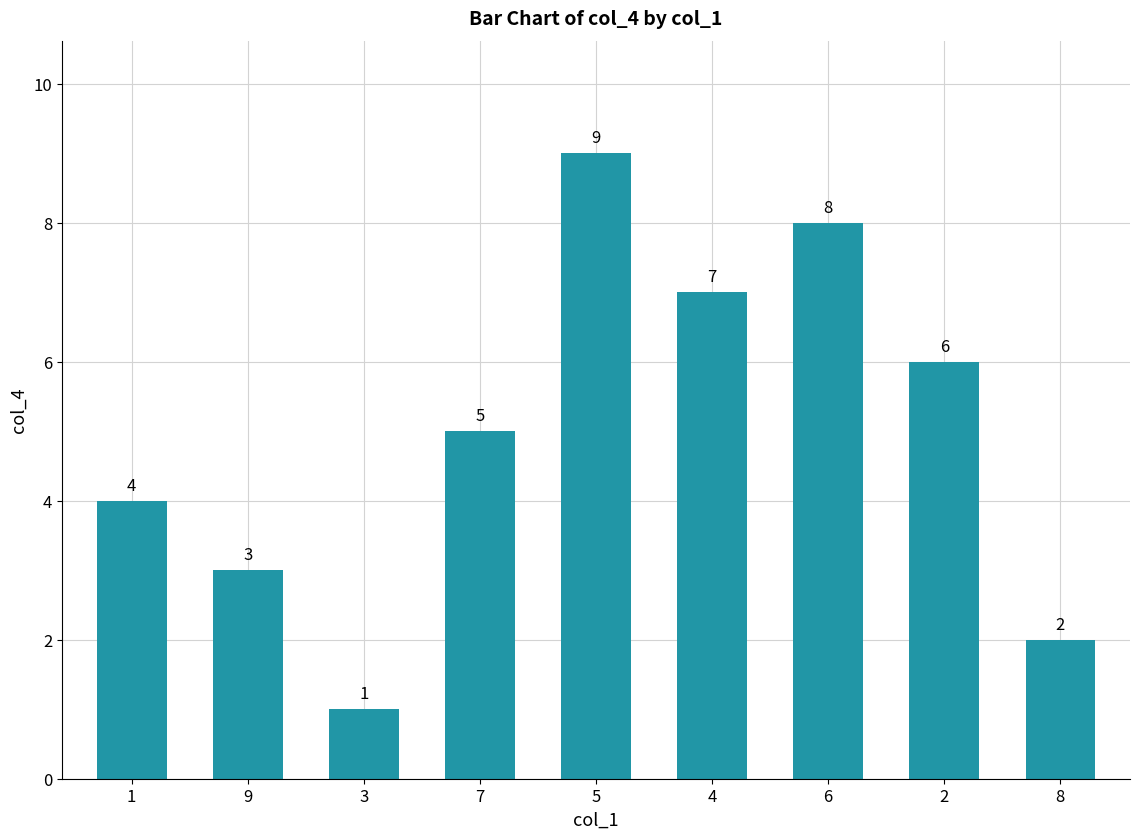

Which category has the lowest value across all series?

3